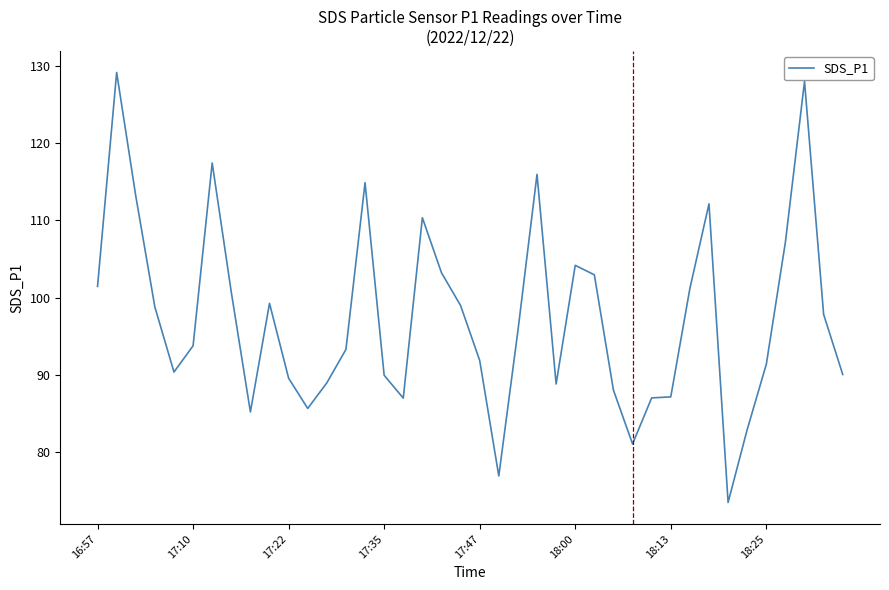

What is the greatest value displayed?

129.2